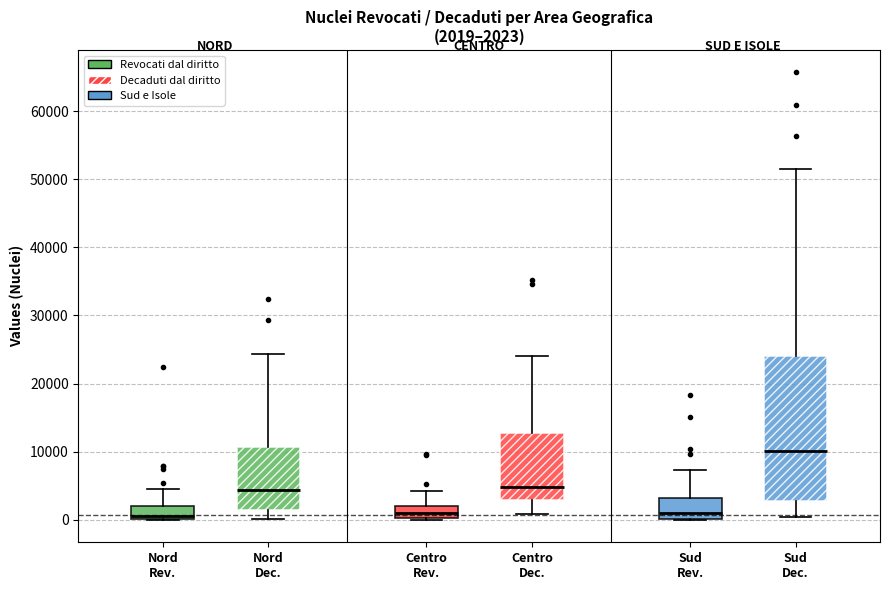

Which box is the tallest, from its lower edge to its upper edge?

Sud Dec.